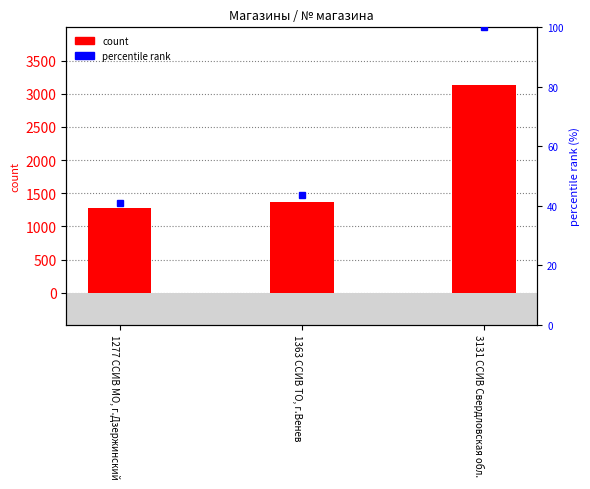

What is the value of the № магазина bar at the 2nd from the left?

1363.0